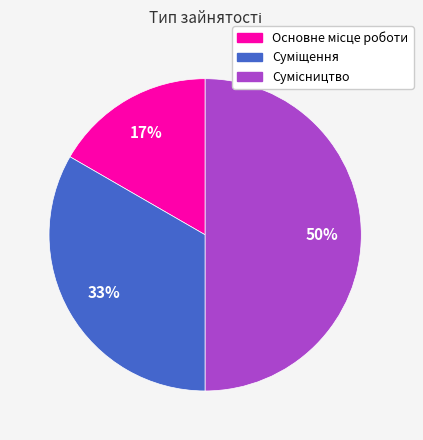

To the nearest percent, what is the difference between the largest and smallest slice percentages?

33%